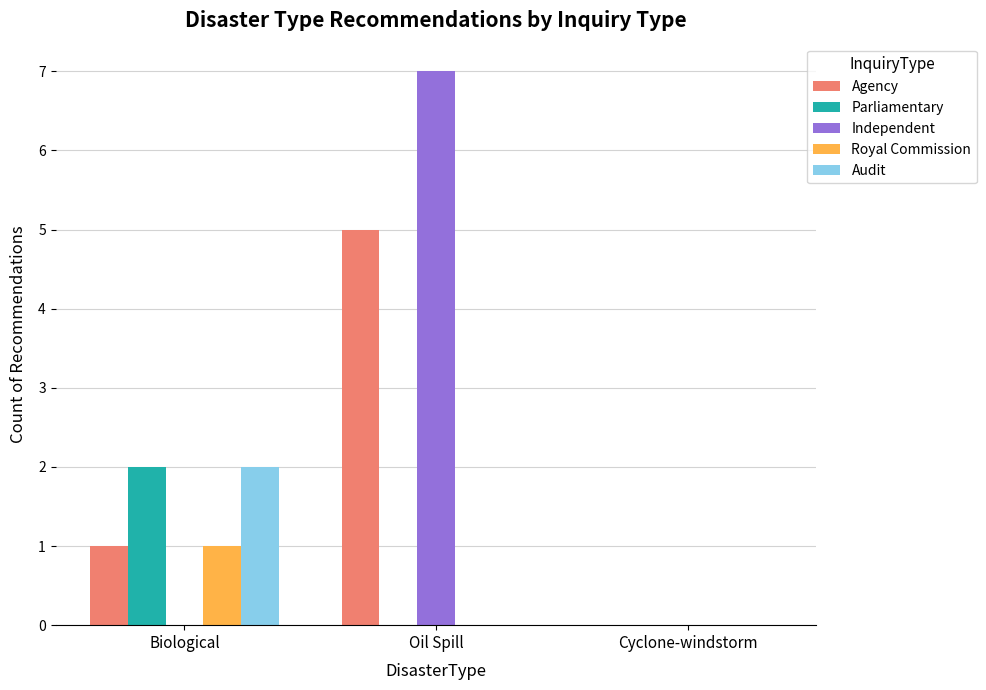

True or false: Agency has a value of 0 at Cyclone-windstorm.

True